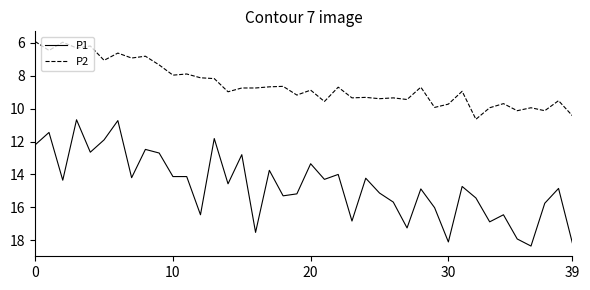

Rank the series by their average value, from highest to lowest.

P1, P2